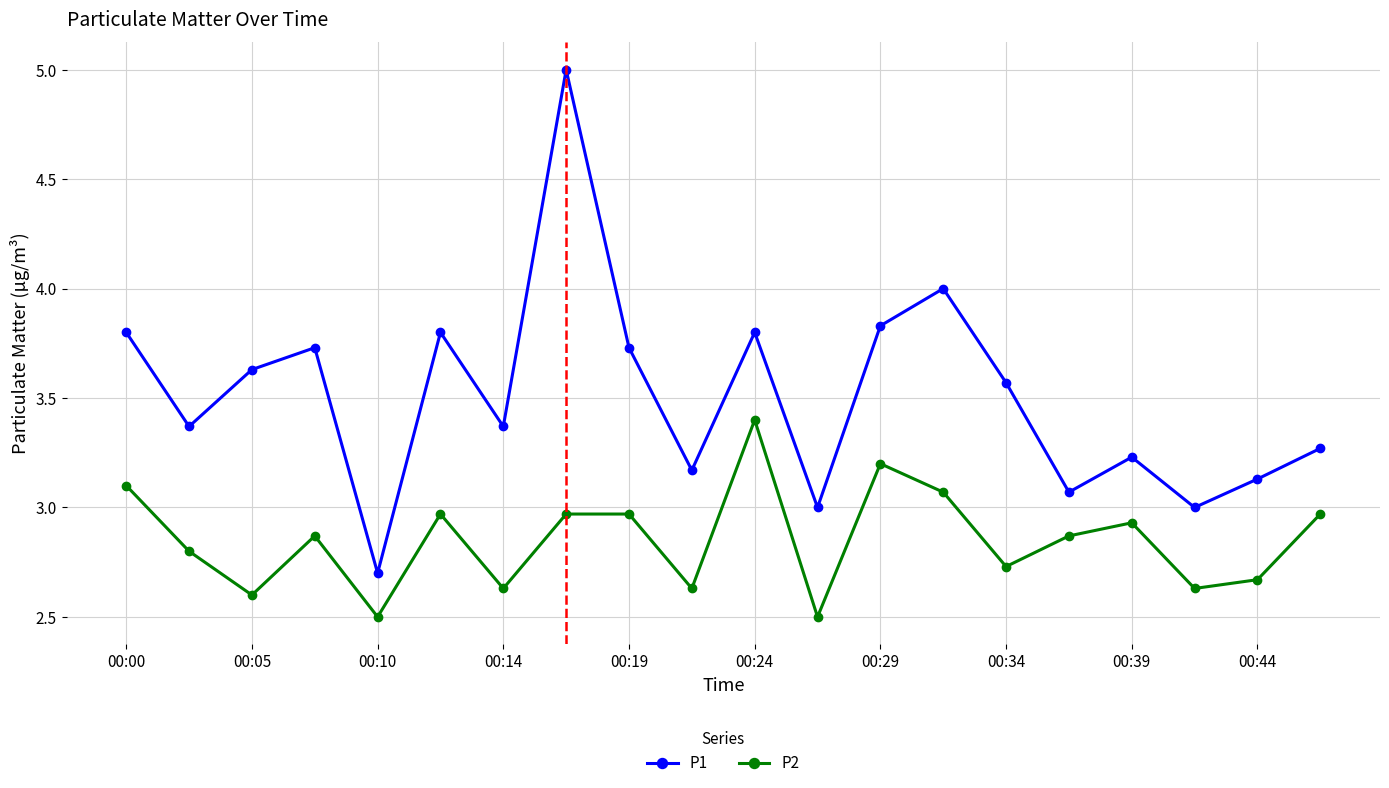

List the series in order of their overall mean, highest first.

P1, P2